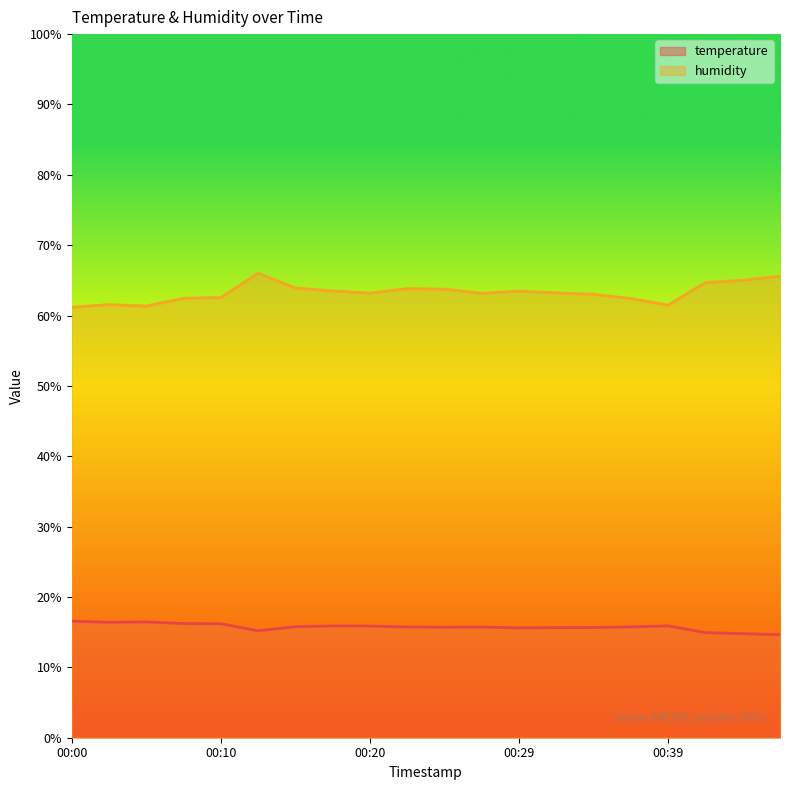

What is the sum of the humidity values at 00:15 and 00:47?

129.5